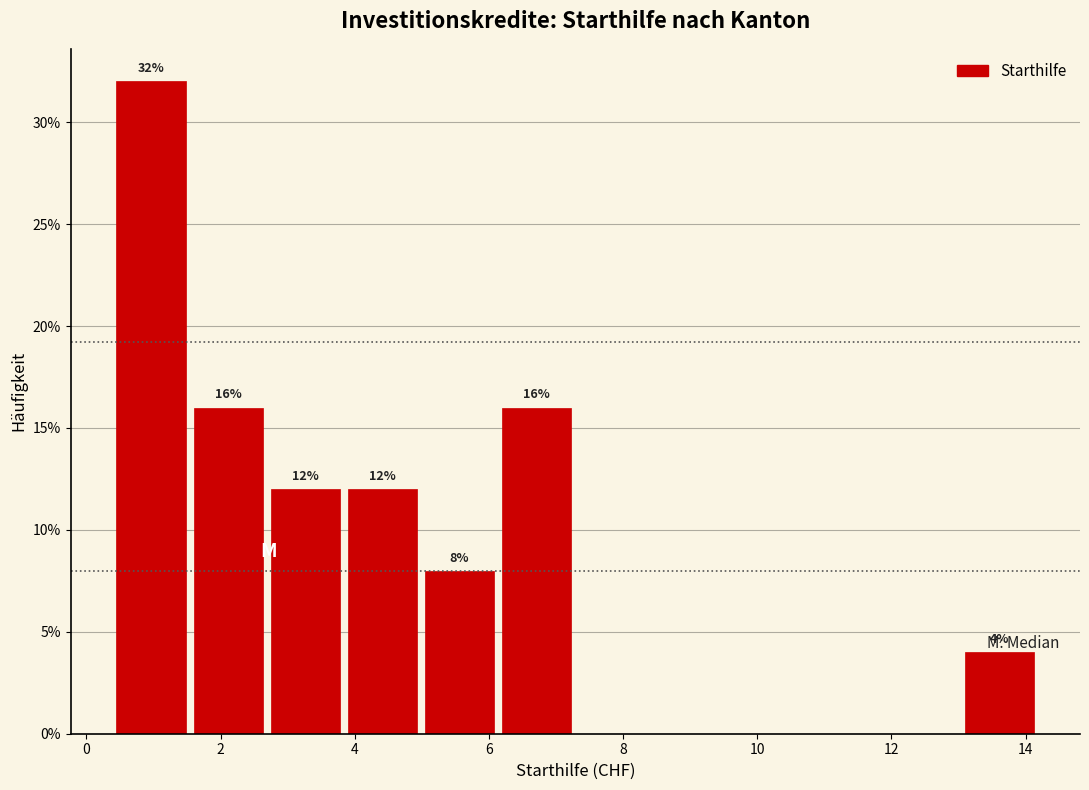

Which range on the x-axis has the tallest bar?

0.4 to 1.6